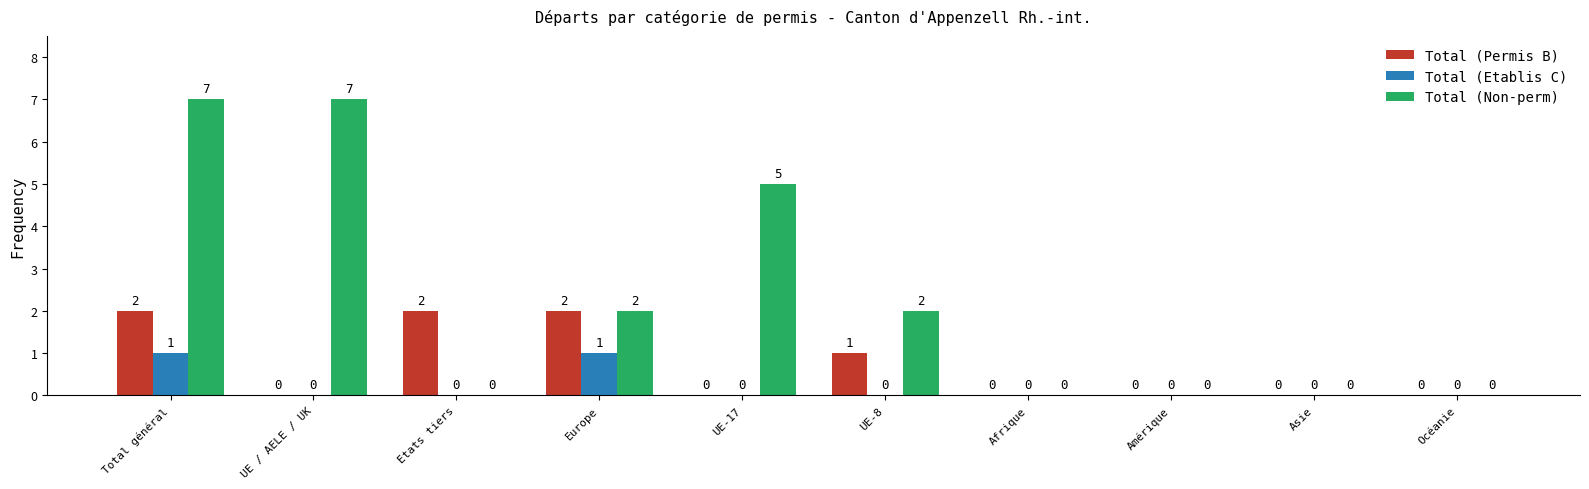

What is the maximum value for Total (Permis B)?

2